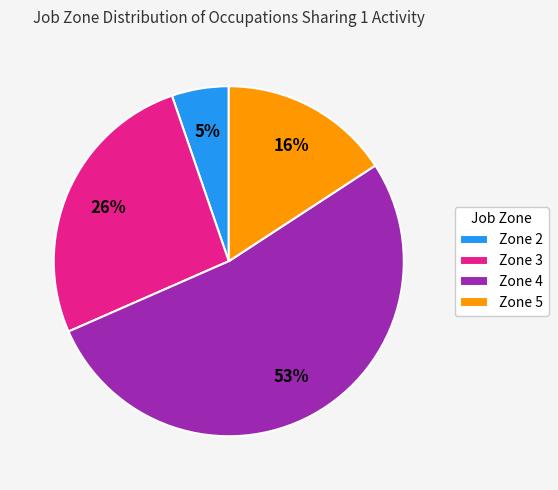

How many slices are in this pie chart?

4